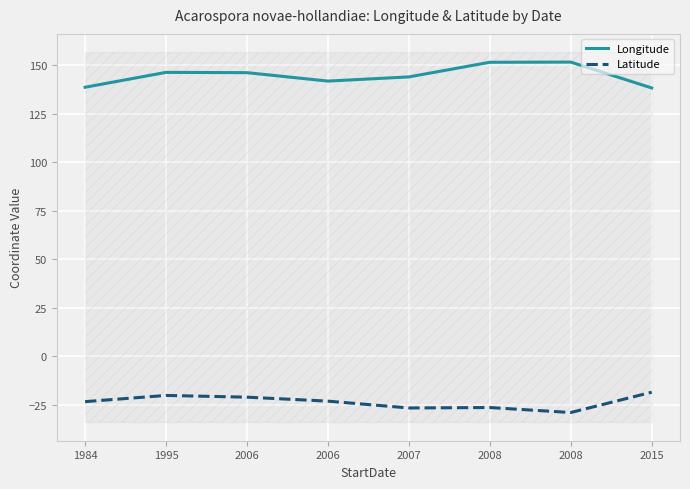

Is the value of Latitude at 2015 greater than the value of Longitude at 2008?

No